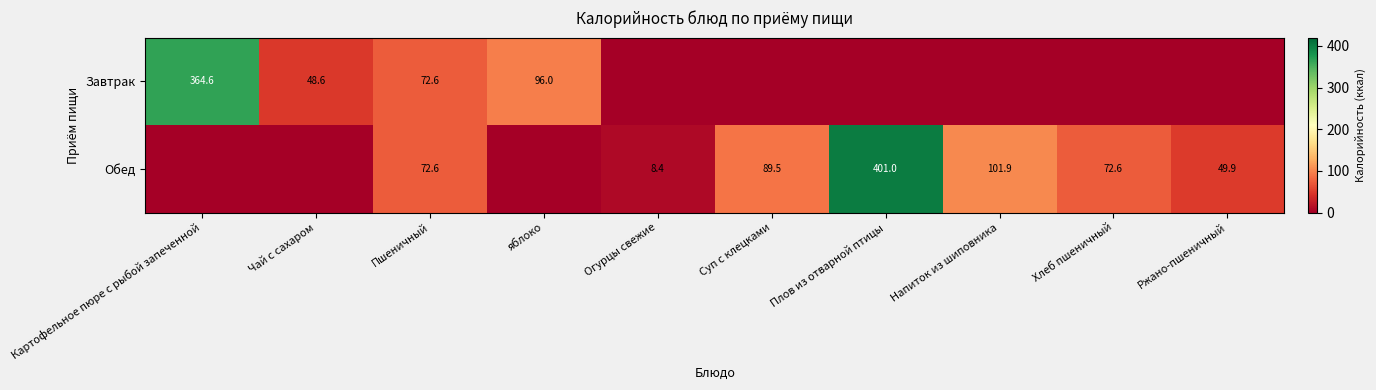

What is the total value across all series at Пшеничный?

145.2